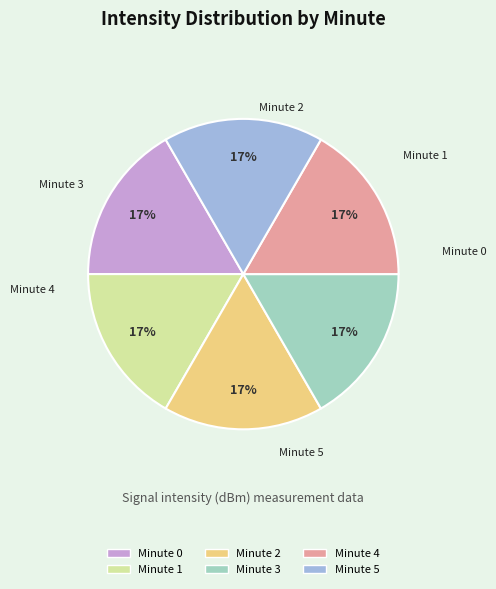

Do Minute 4 and Minute 3 together represent more than half of the pie?

No